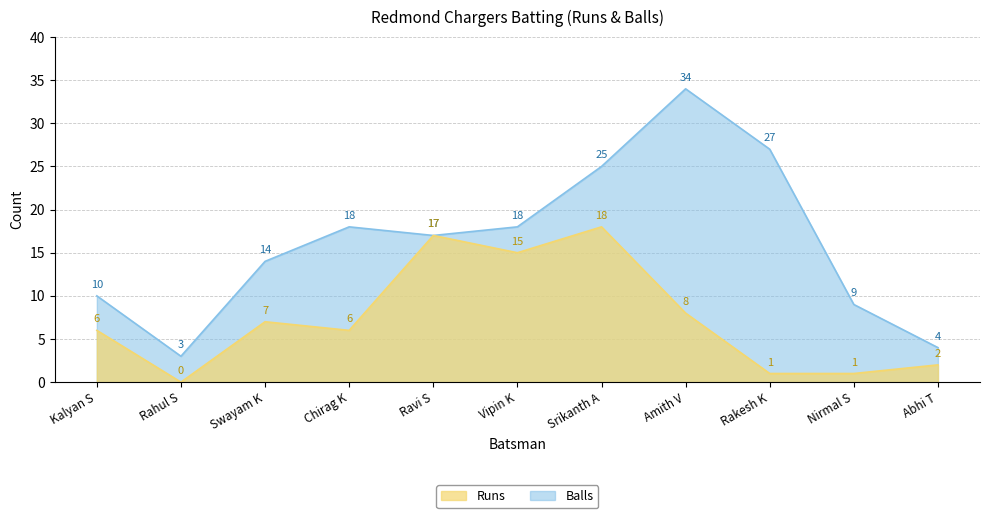

At which category does Balls reach its first local peak?

Chirag K